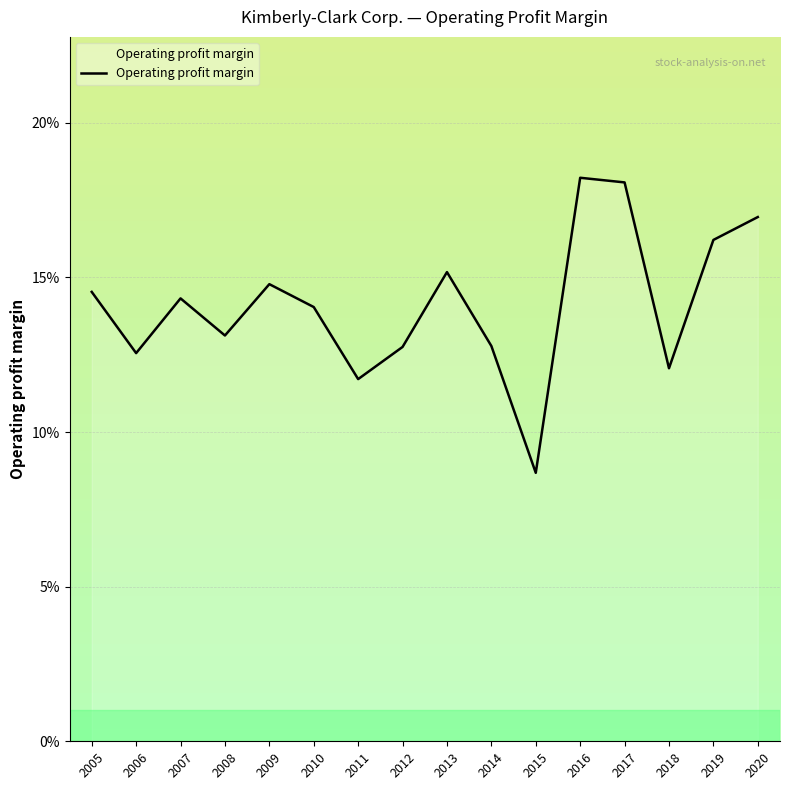

Does the chart have visible grid lines?

Yes